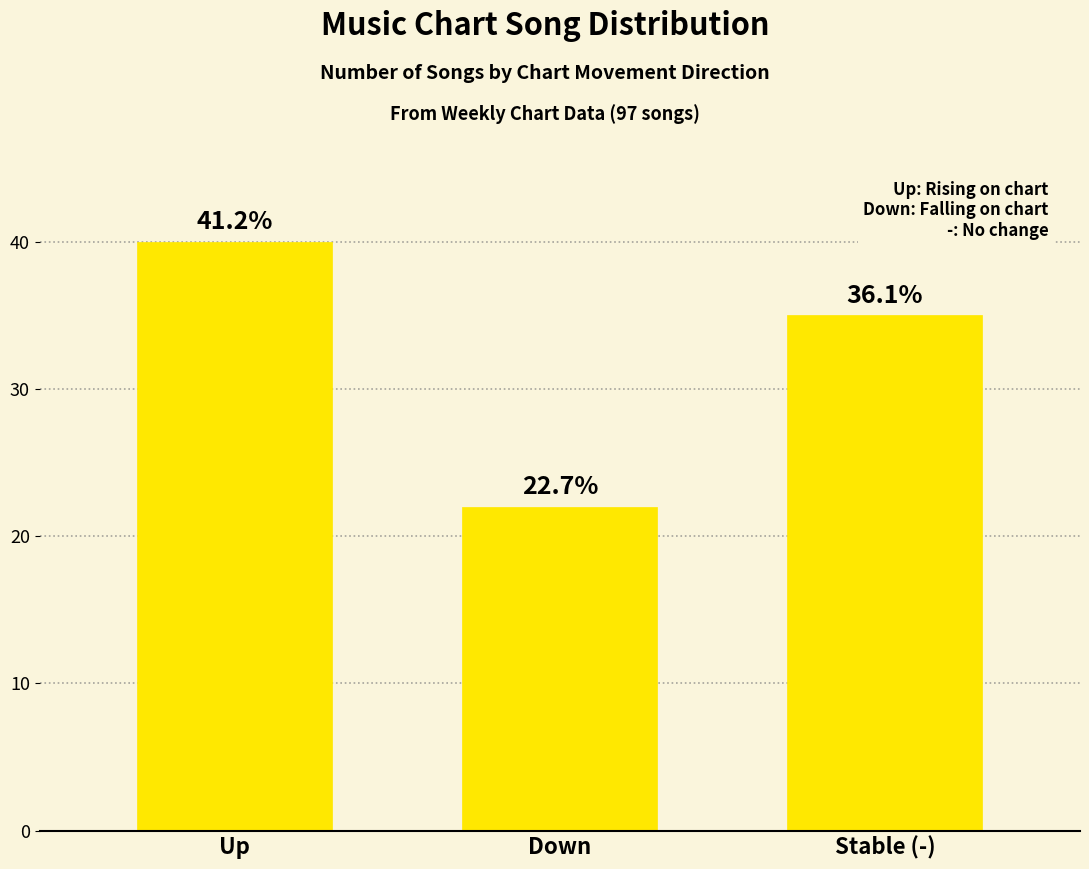

Is it true that the value at Stable (-) is 19?

False